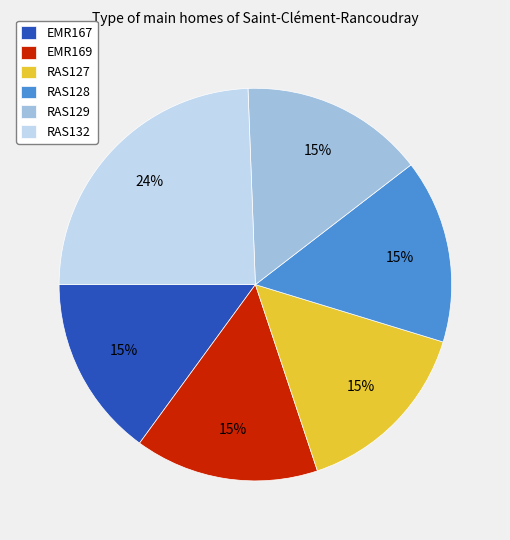

How many segments does this pie chart have?

6